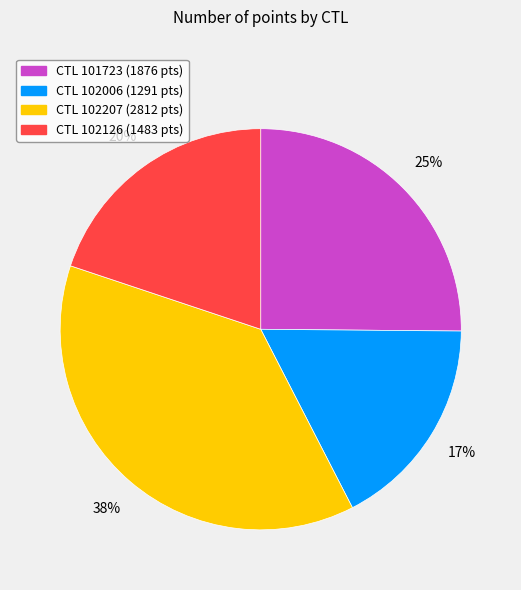

Is there a majority slice in this chart?

No